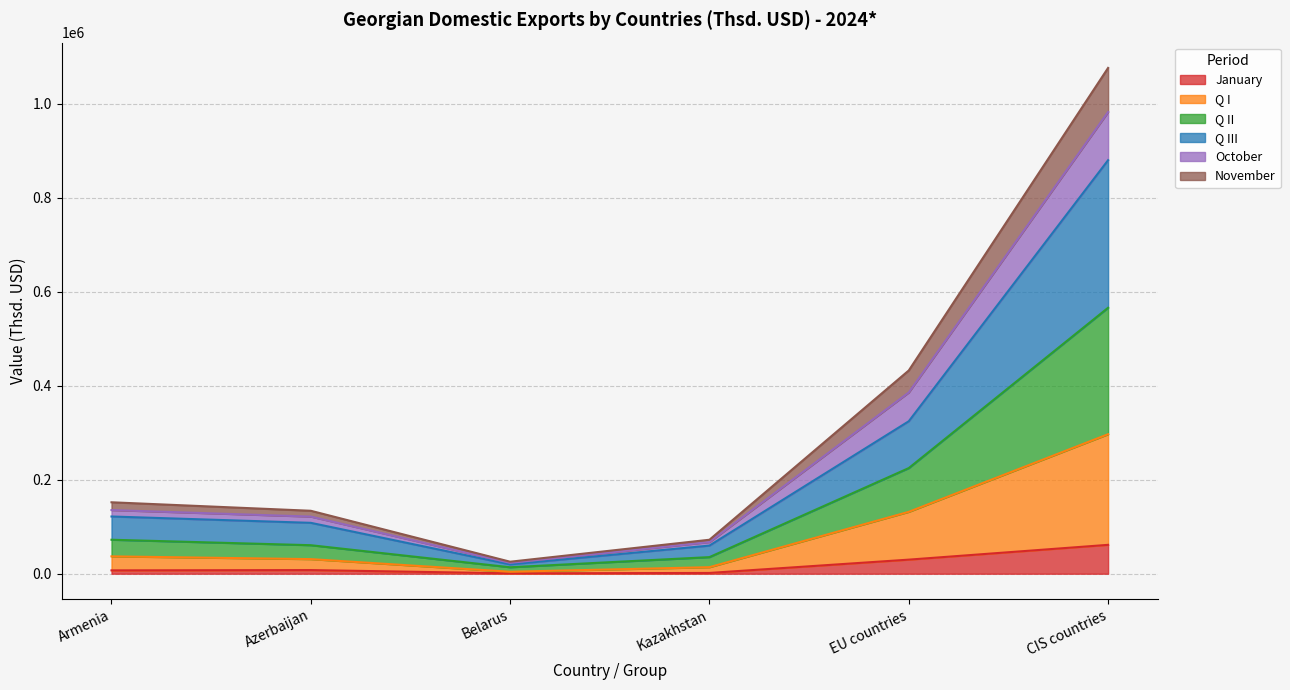

True or false: Q I and November intersect in this chart.

False